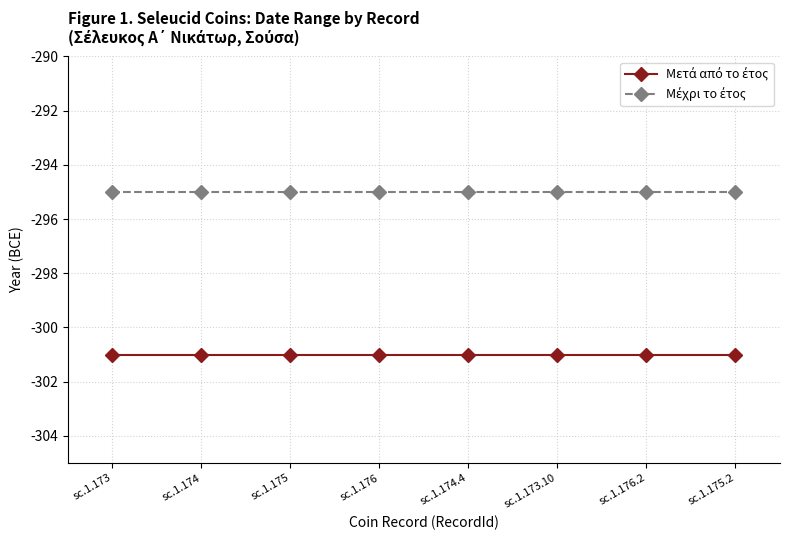

What is the label of the 5th point from the right?

sc.1.176